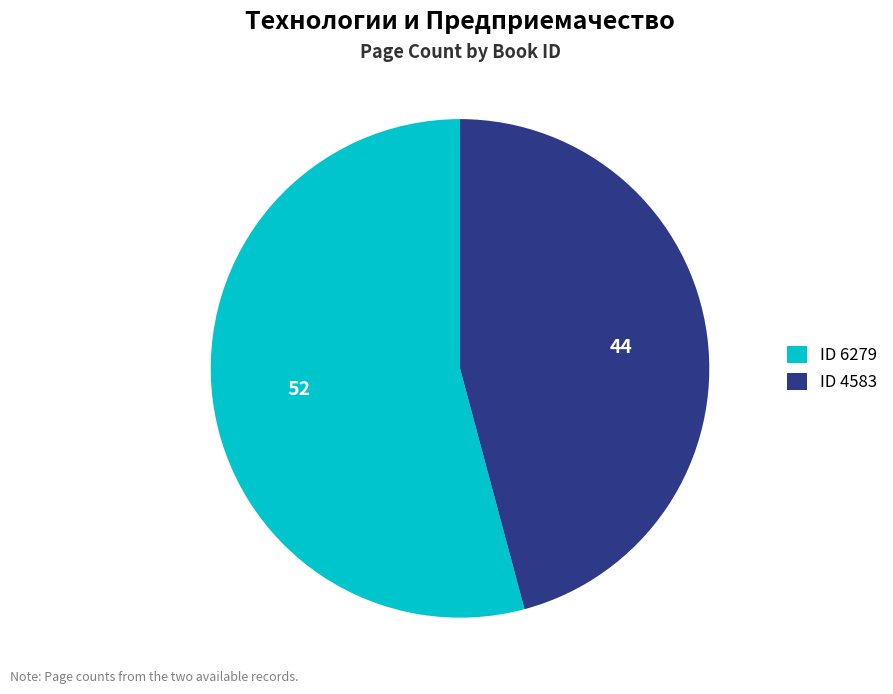

Which category has the smallest portion of the pie?

ID 4583